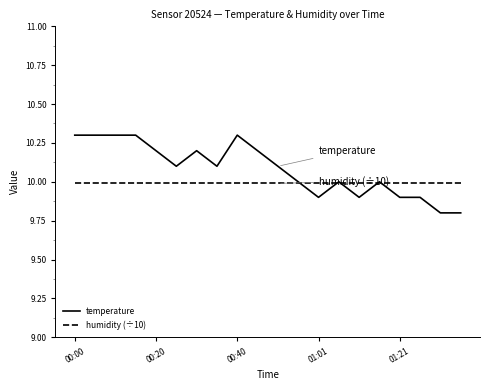

Which series has the largest total across all categories?

temperature